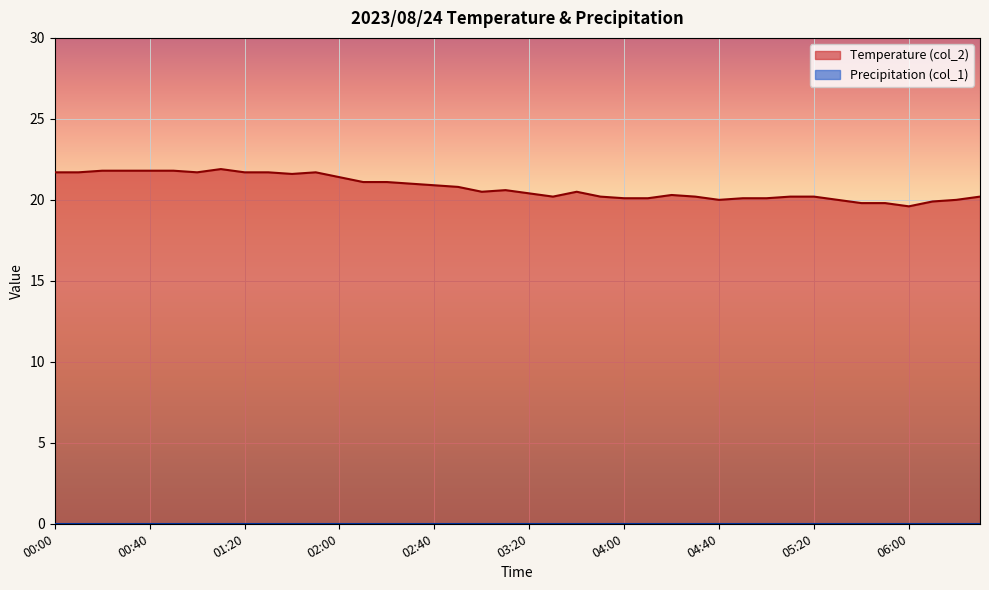

Approximately how many times larger is the value at 02:40 compared to 04:00?

1.0